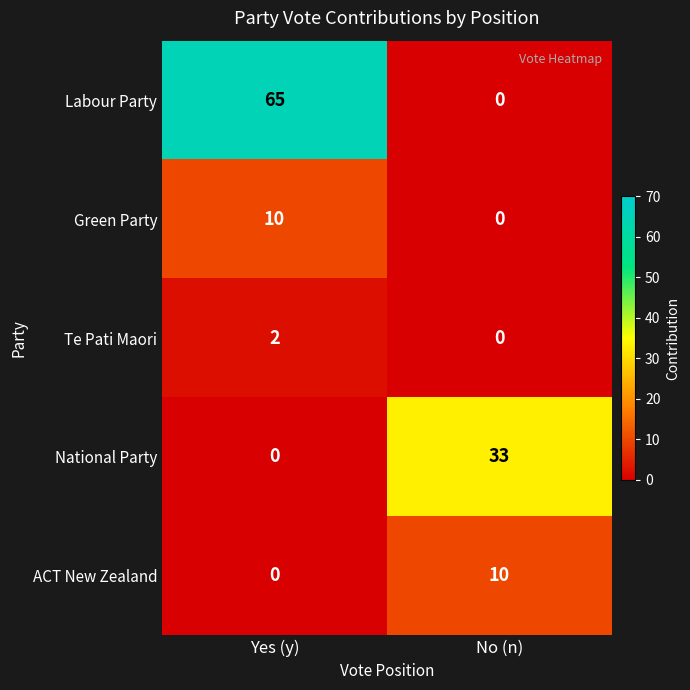

Reading left to right, extract all data points from this chart.

Labour Party: Yes (y)=65	No (n)=0
Green Party: Yes (y)=10	No (n)=0
Te Pati Maori: Yes (y)=2	No (n)=0
National Party: Yes (y)=0	No (n)=33
ACT New Zealand: Yes (y)=0	No (n)=10